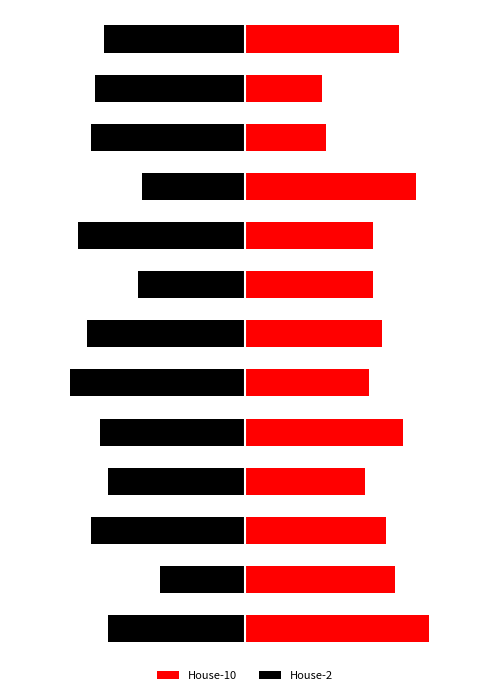

How many data points does each series have?

13